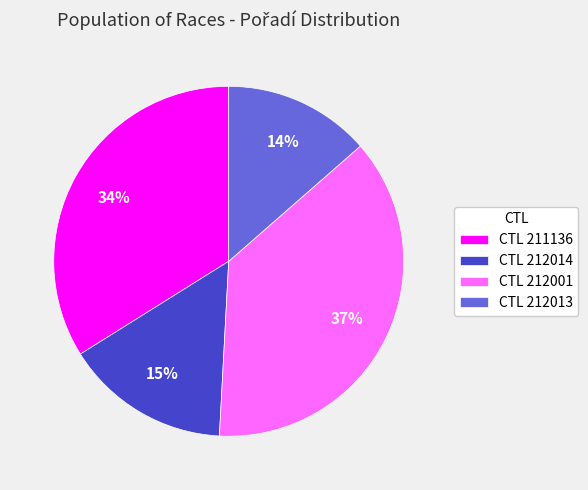

True or false: CTL 212013 accounts for 14% of the total.

True